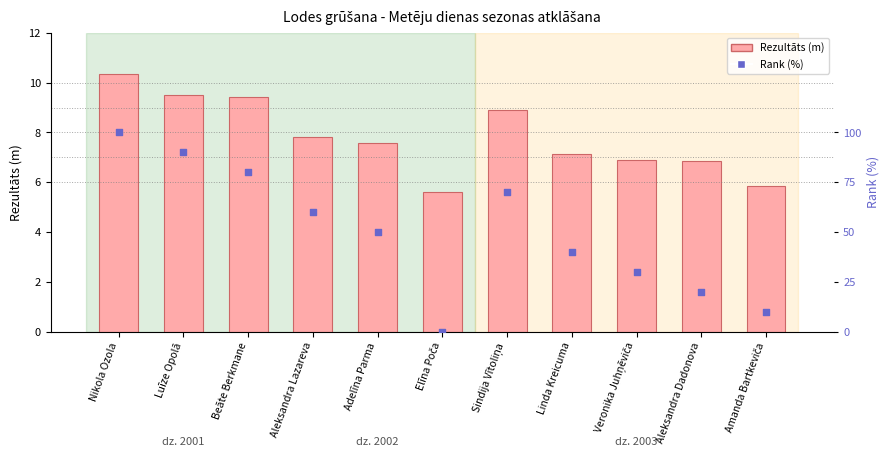

What is the total value across all series at Amanda Bartkeviča?

15.8